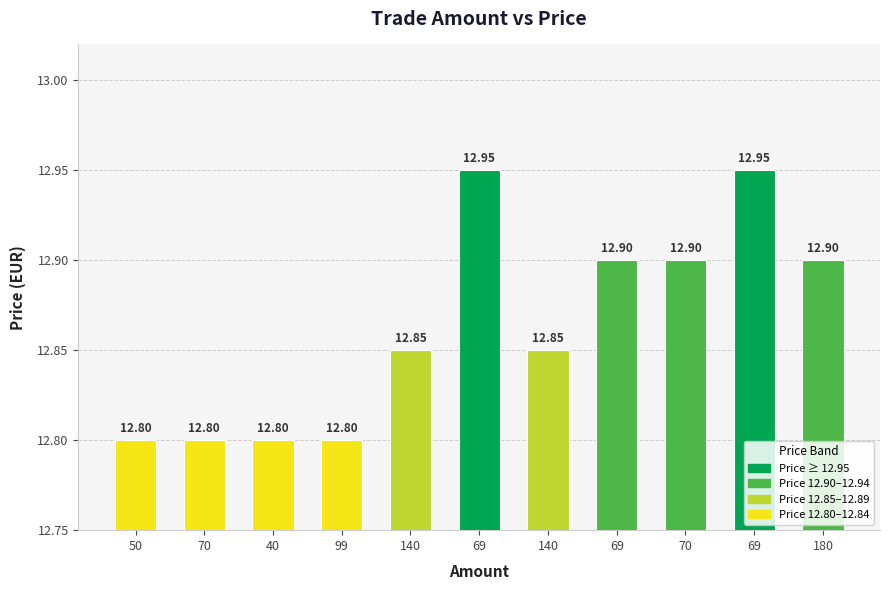

What is the greatest value displayed?

12.9